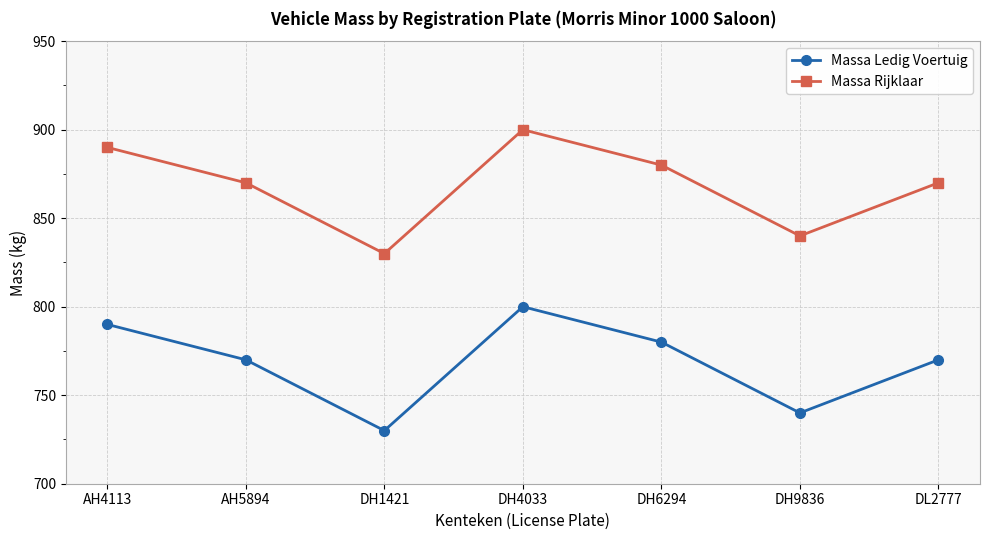

True or false: Massa Rijklaar and Massa Ledig Voertuig cross at least once.

False